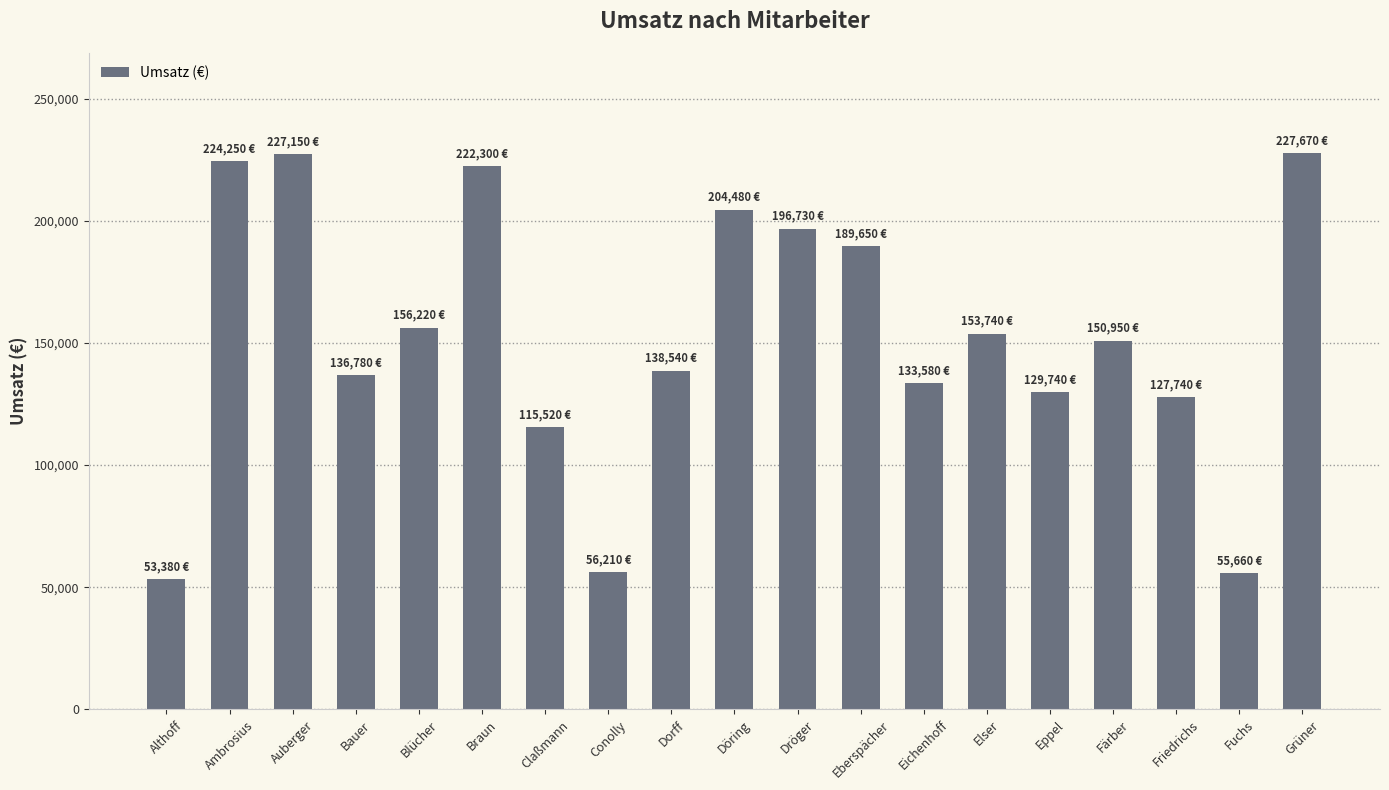

Which has a higher value, Auberger or Friedrichs?

Auberger